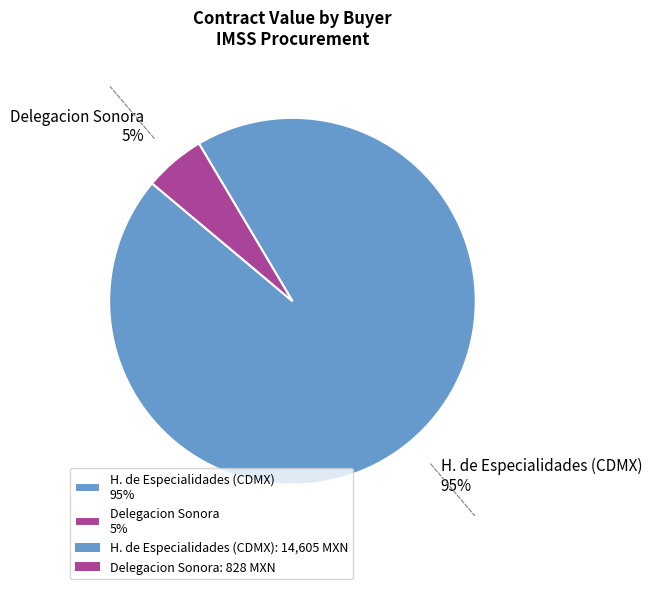

To the nearest percent, what is the average slice percentage?

50%